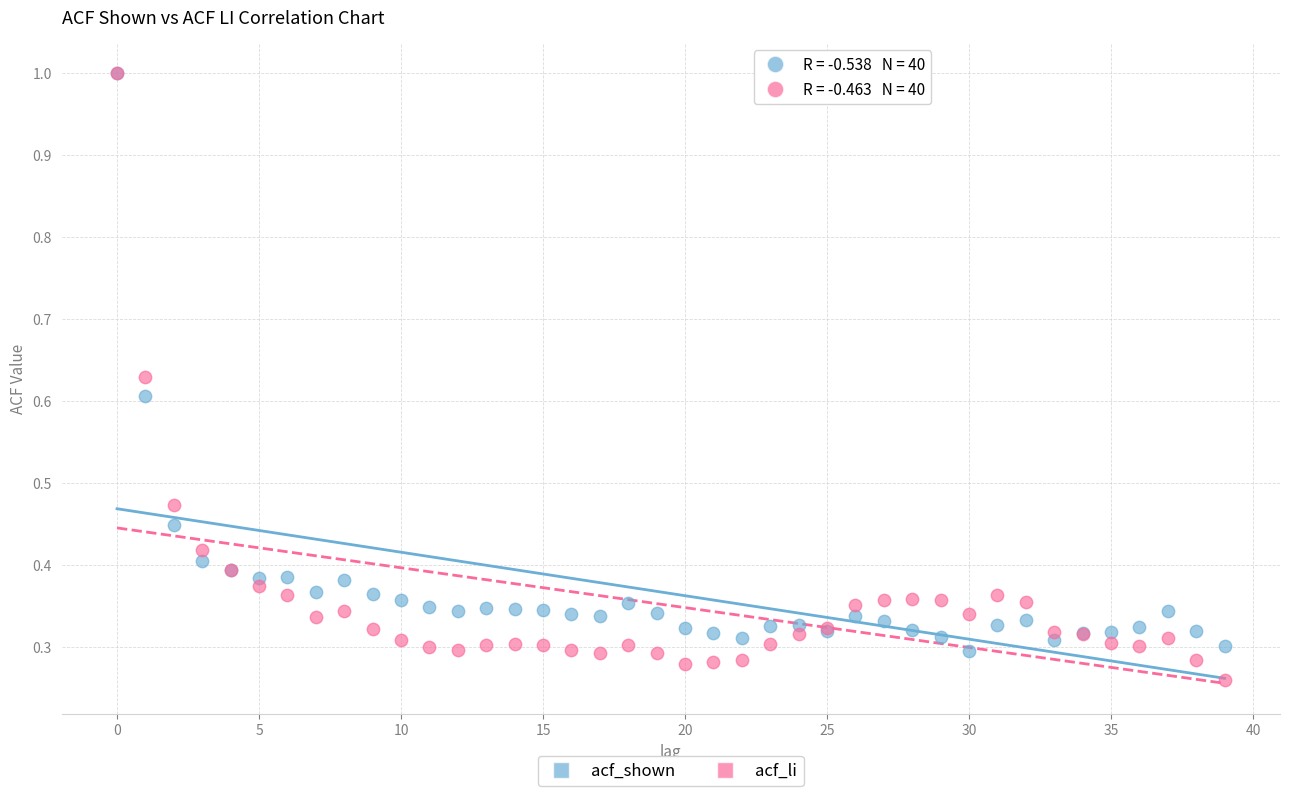

What are all the series names shown in the legend?

acf_shown, acf_li